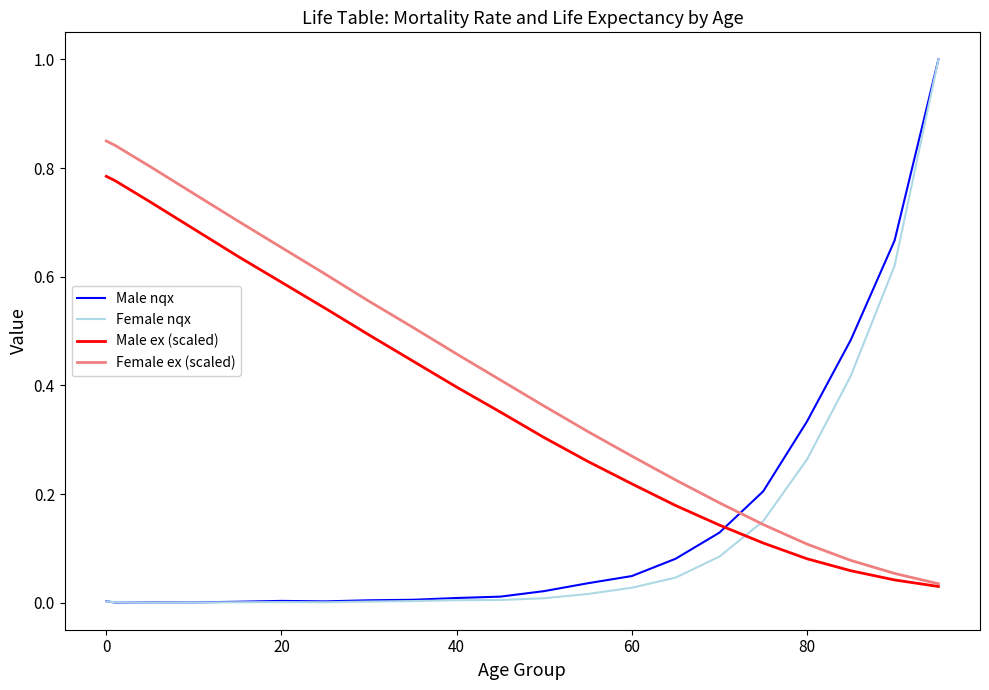

What is the sum of all Male nqx values?

3.0